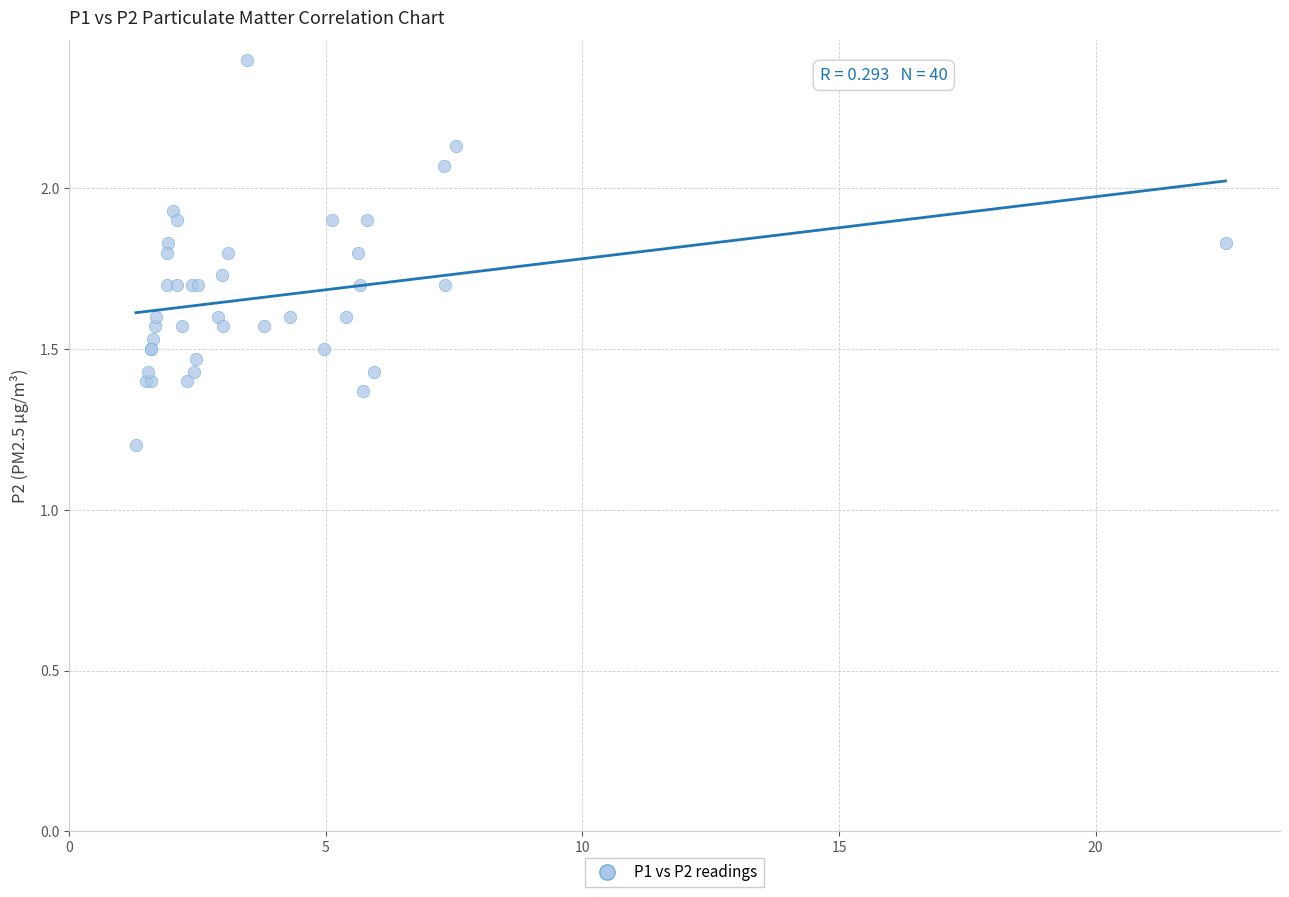

What Y value in the scatter plot is closest to 1?

1.2